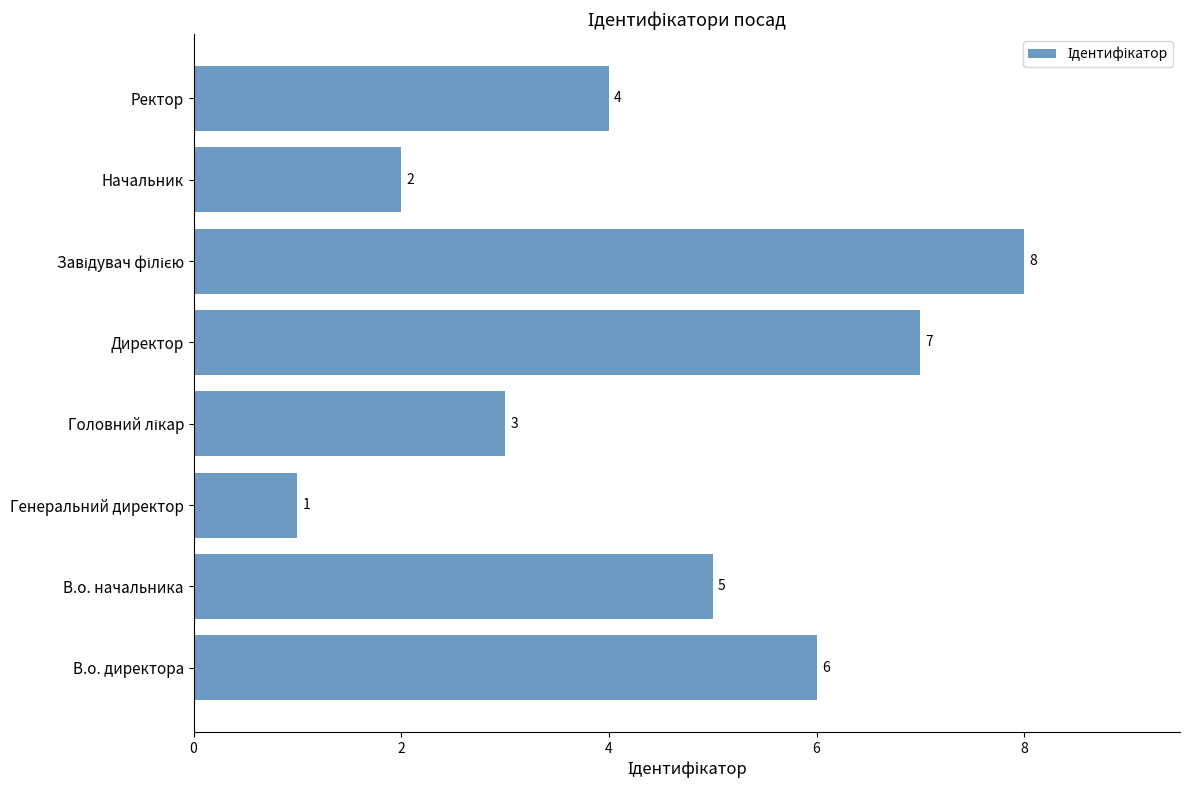

Is it true that the value at Начальник is 1?

False